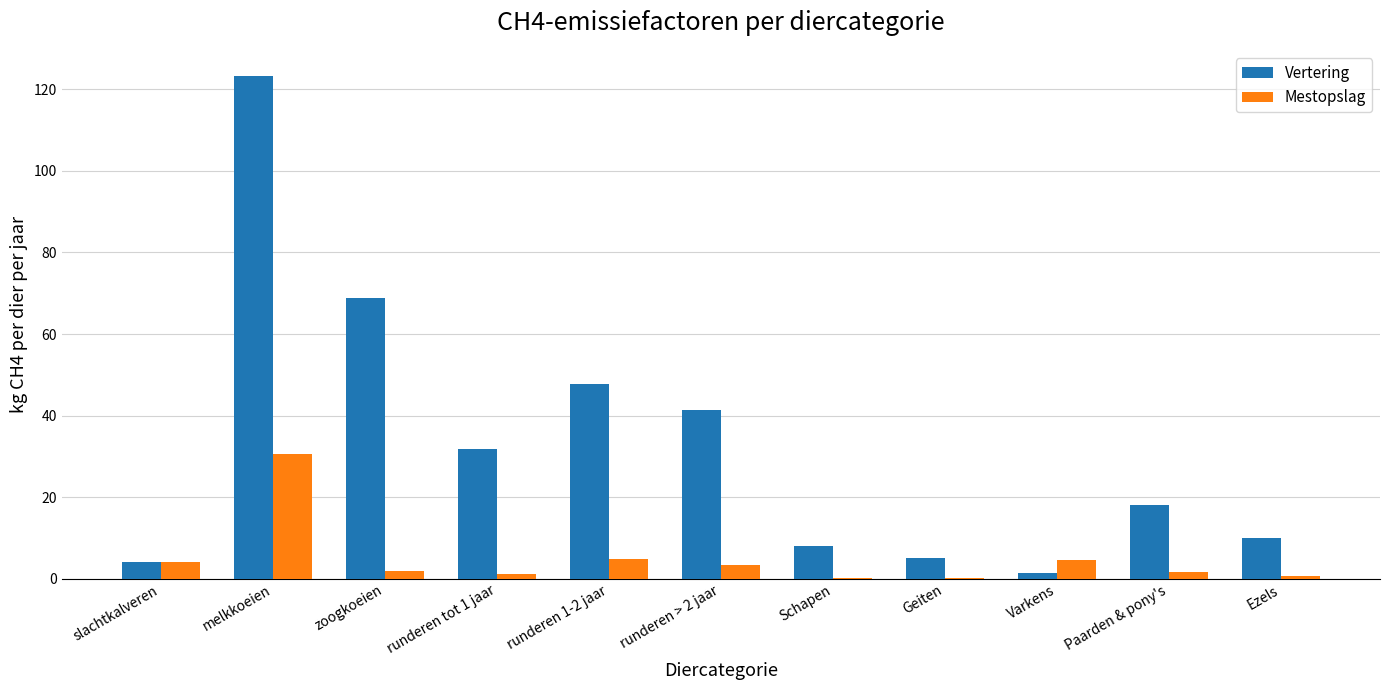

Which label corresponds to the largest value in the chart?

melkkoeien